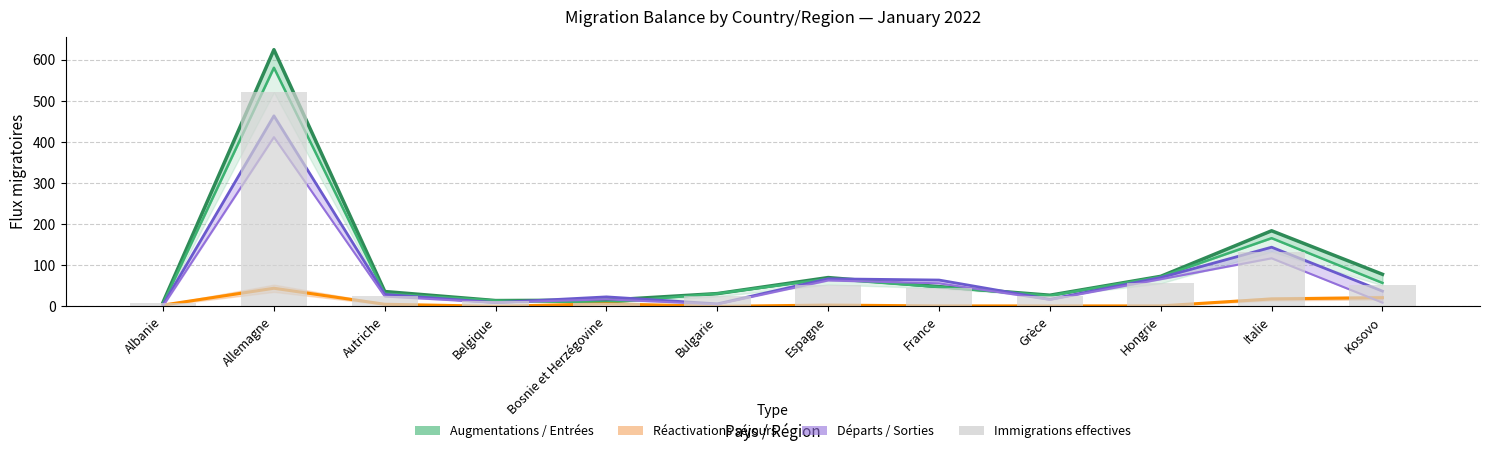

Is it true that Emigrations effectives equals 66 at Hongrie?

True